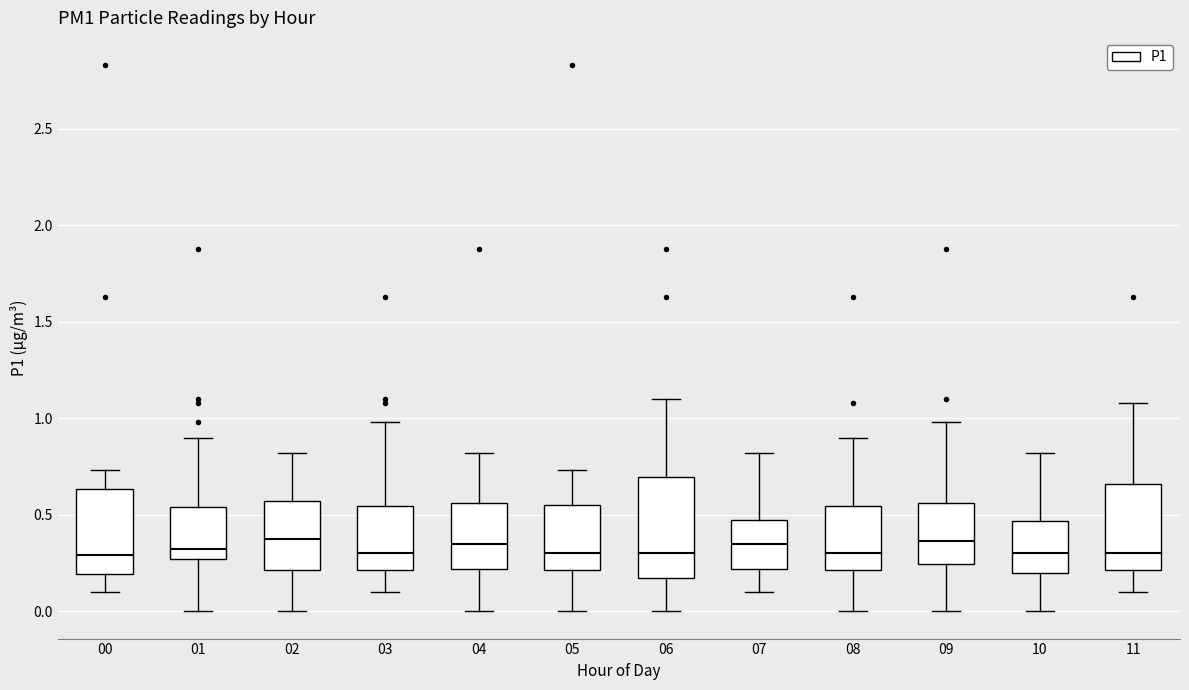

Which box is the tallest, from its lower edge to its upper edge?

06